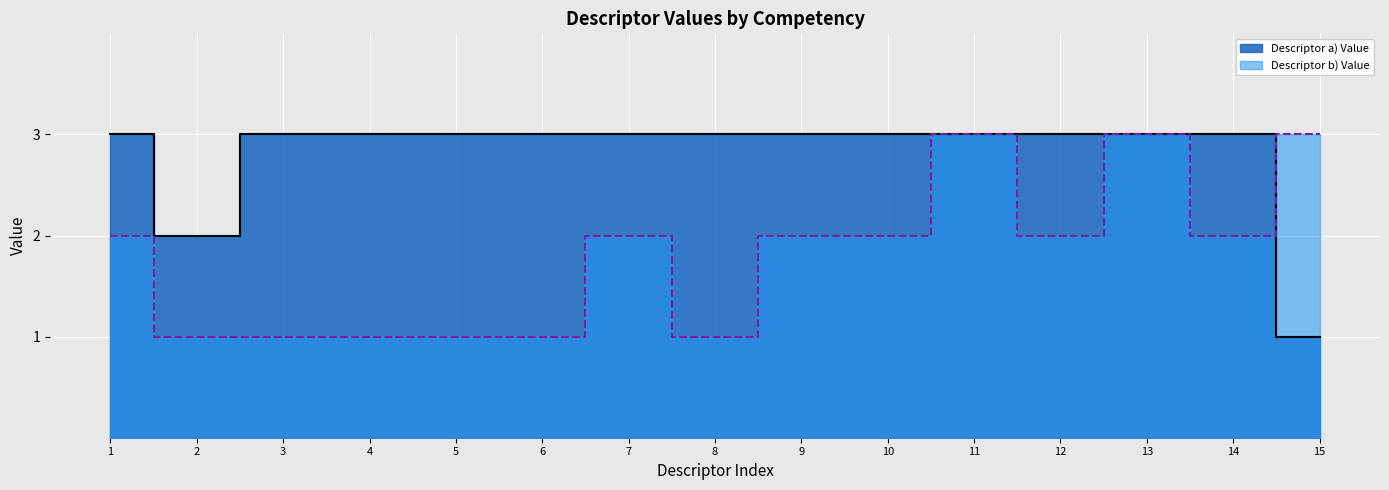

The Descriptor a) Value series shows 1 at 7. True or false?

False